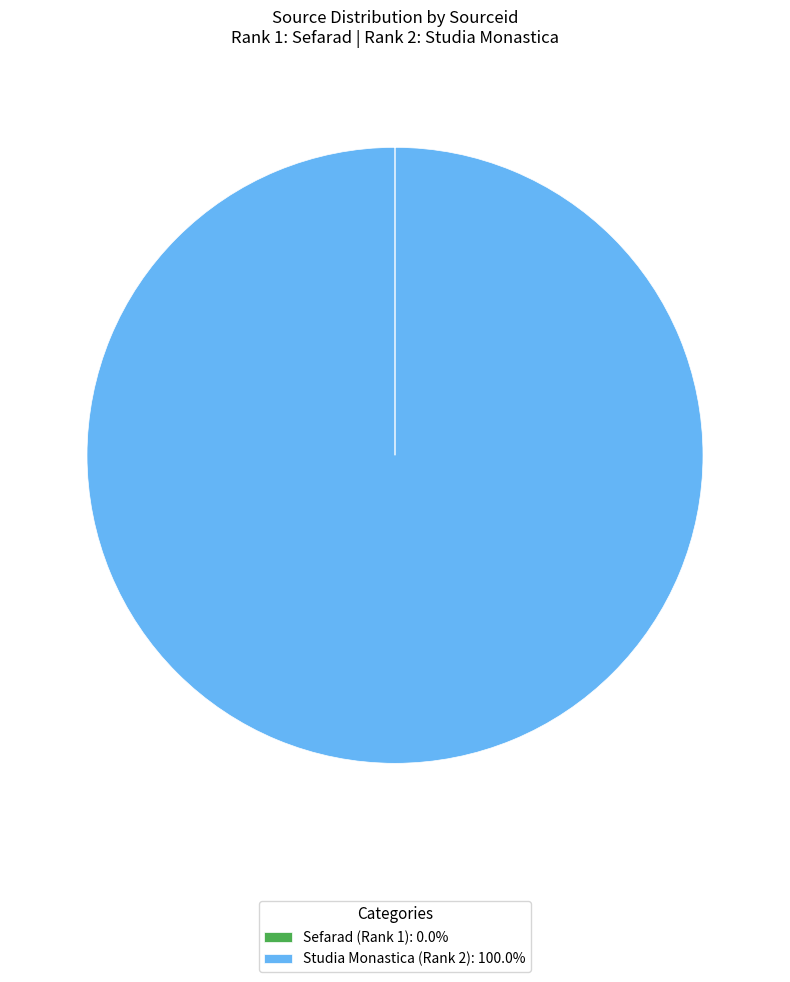

Does any single category account for the majority?

Yes